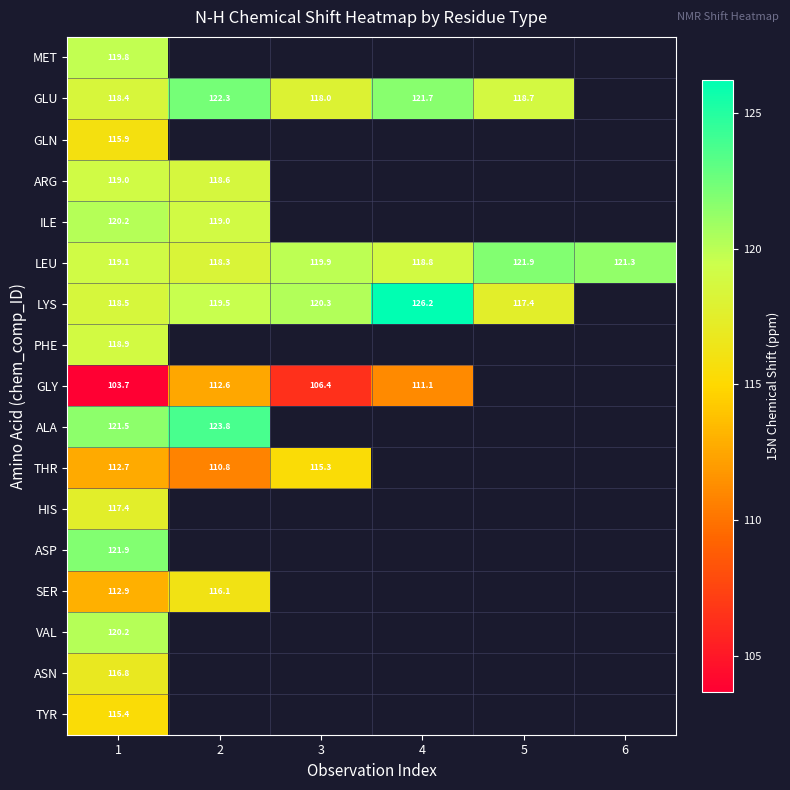

Is the value of LEU at 1 greater than the value of LYS at 4?

No